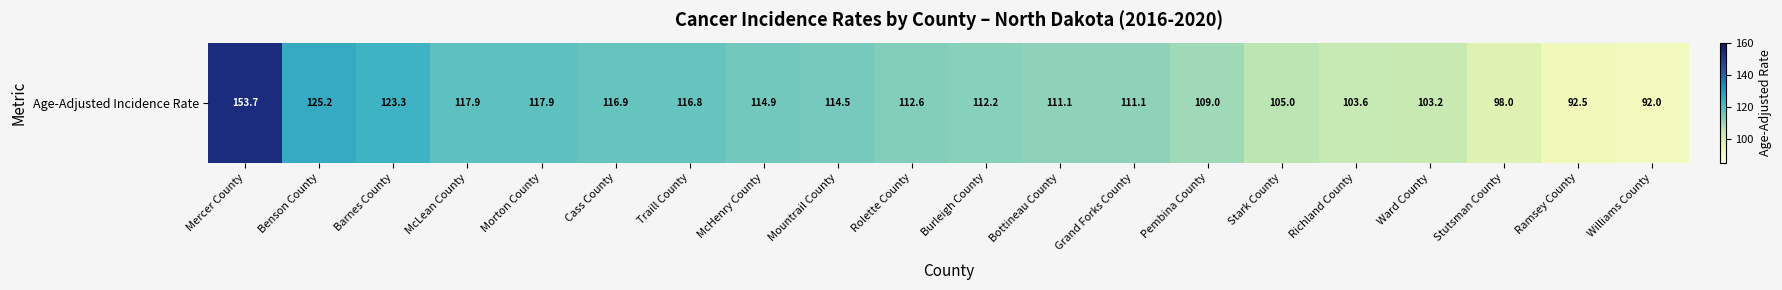

What is the difference between the maximum and minimum values?

61.7